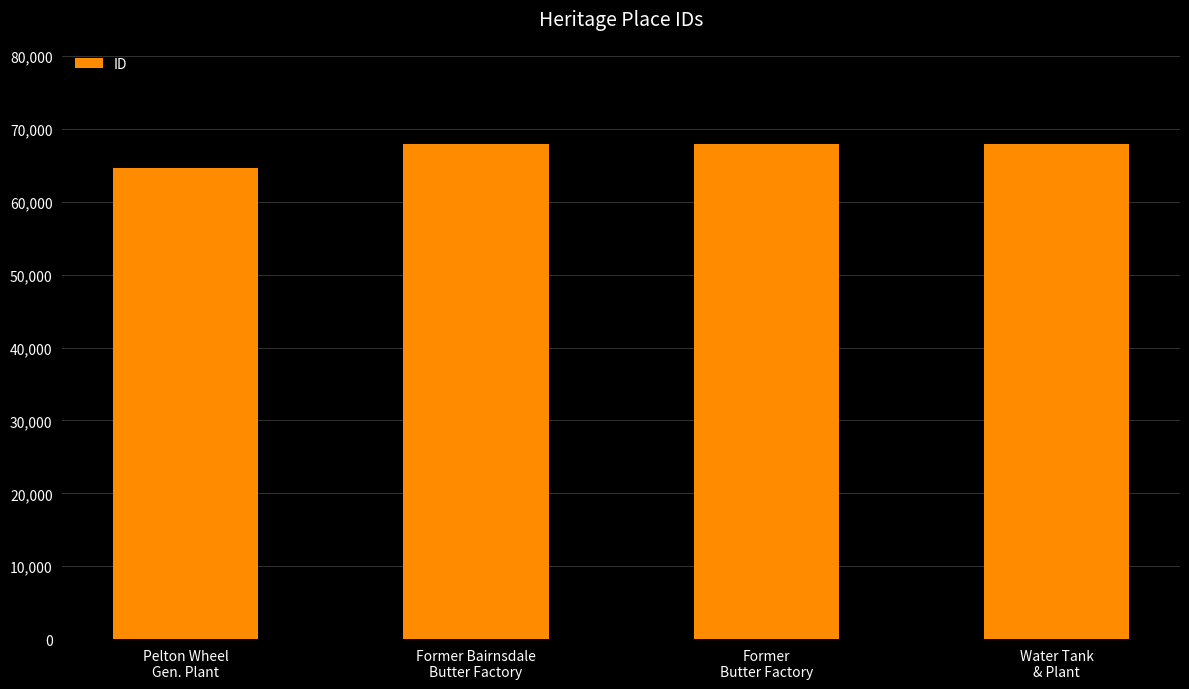

What is the label of the 4th bar from the right?

Pelton Wheel
Gen. Plant